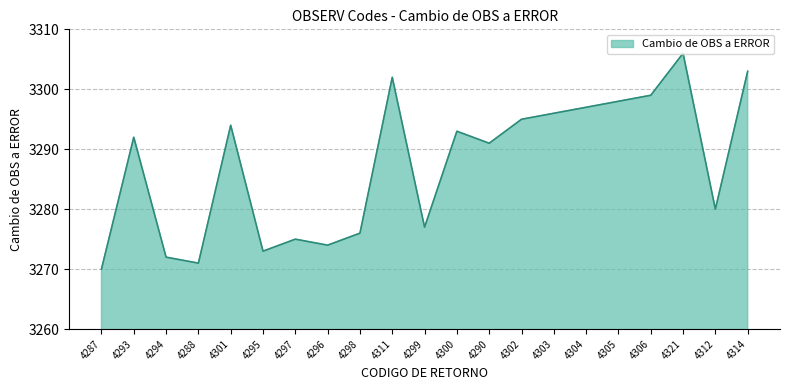

Rank the categories by value from lowest to highest.

4287, 4288, 4294, 4295, 4296, 4297, 4298, 4299, 4312, 4290, 4293, 4300, 4301, 4302, 4303, 4304, 4305, 4306, 4311, 4314, 4321